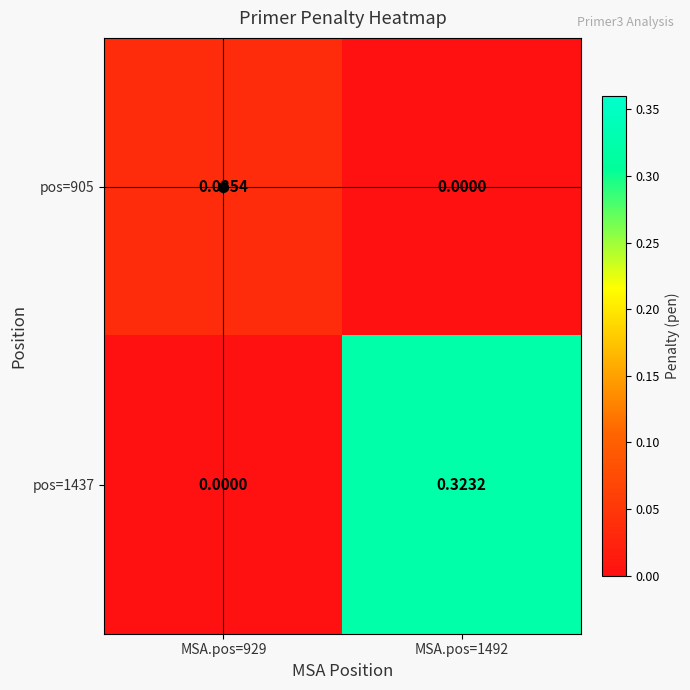

At how many categories does at least one series exceed 0?

2